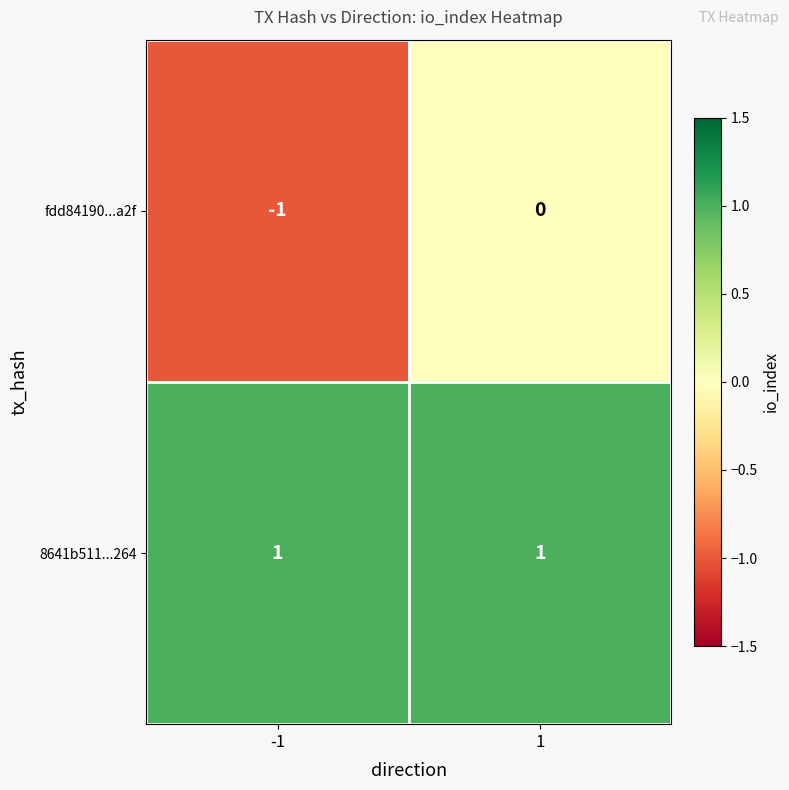

How many data points does each series have?

2